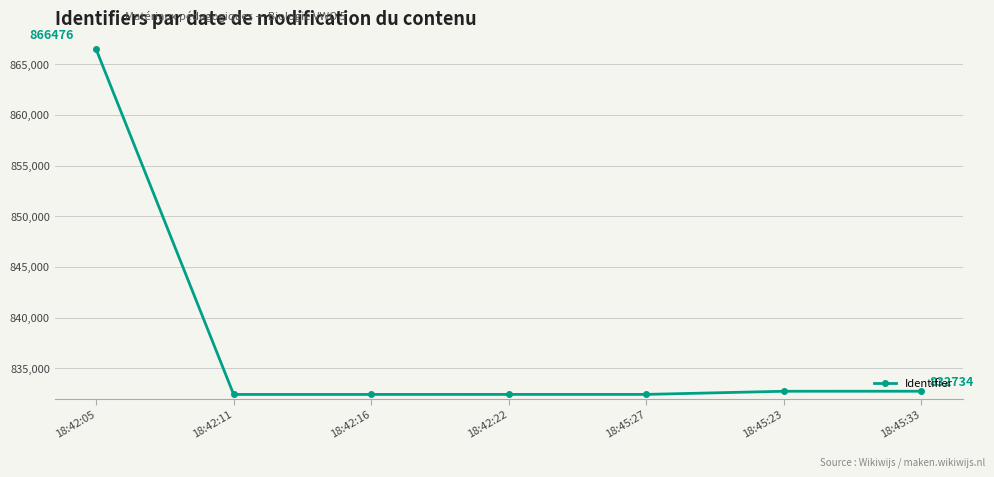

What is the label of the 5th point from the right?

18:42:16